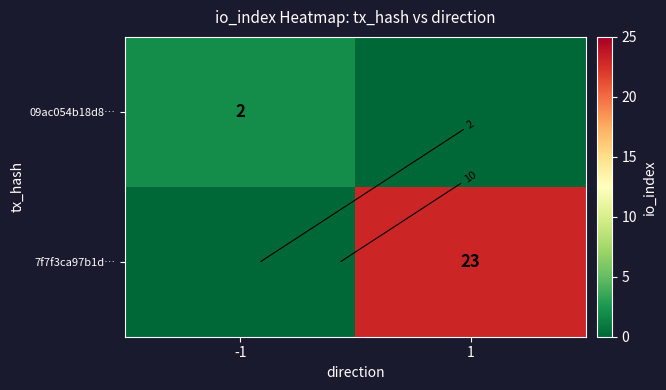

Which category has the lowest value in the 09ac054b18d8… series?

1